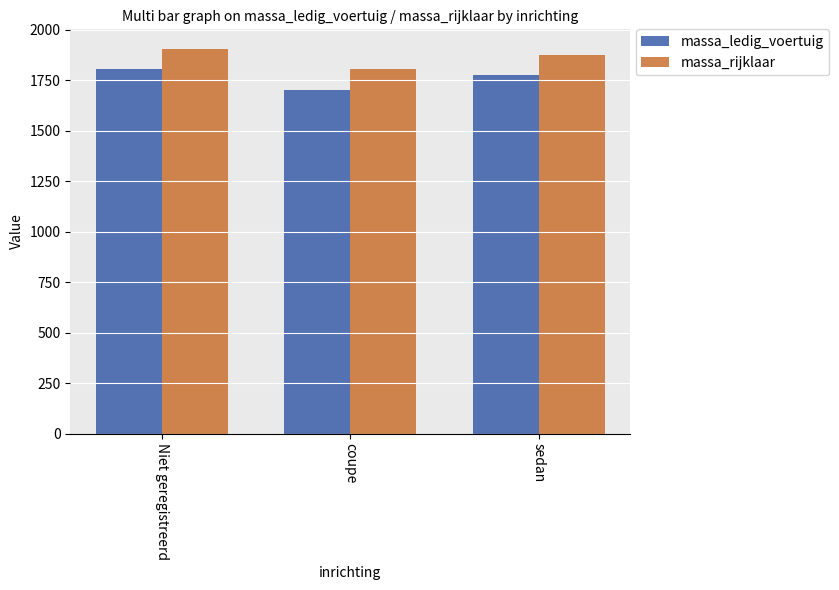

What is the spread (max minus min) of values at Niet geregistreerd?

100